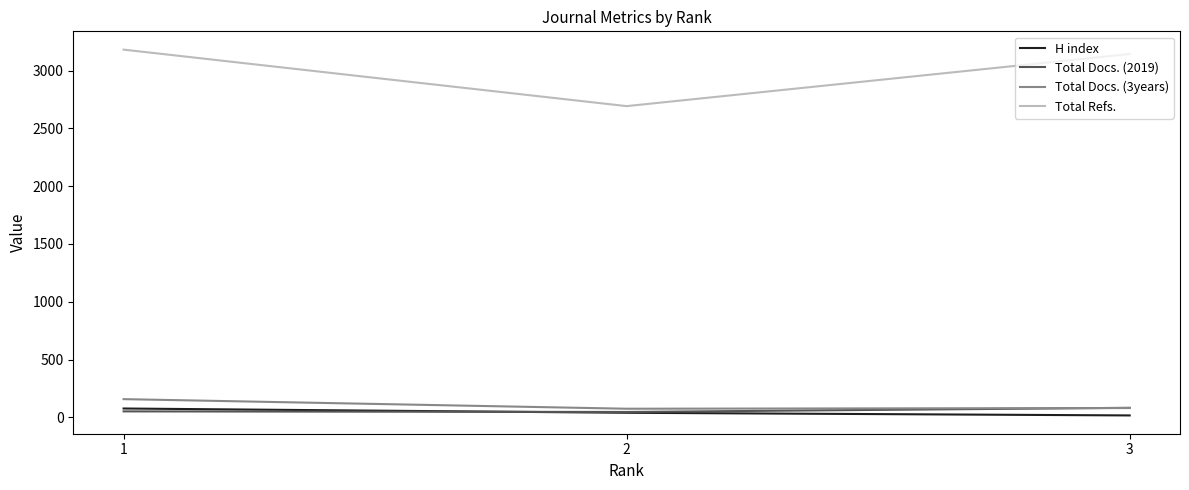

The value of Total Refs. at 1 is 3182. True or false?

True